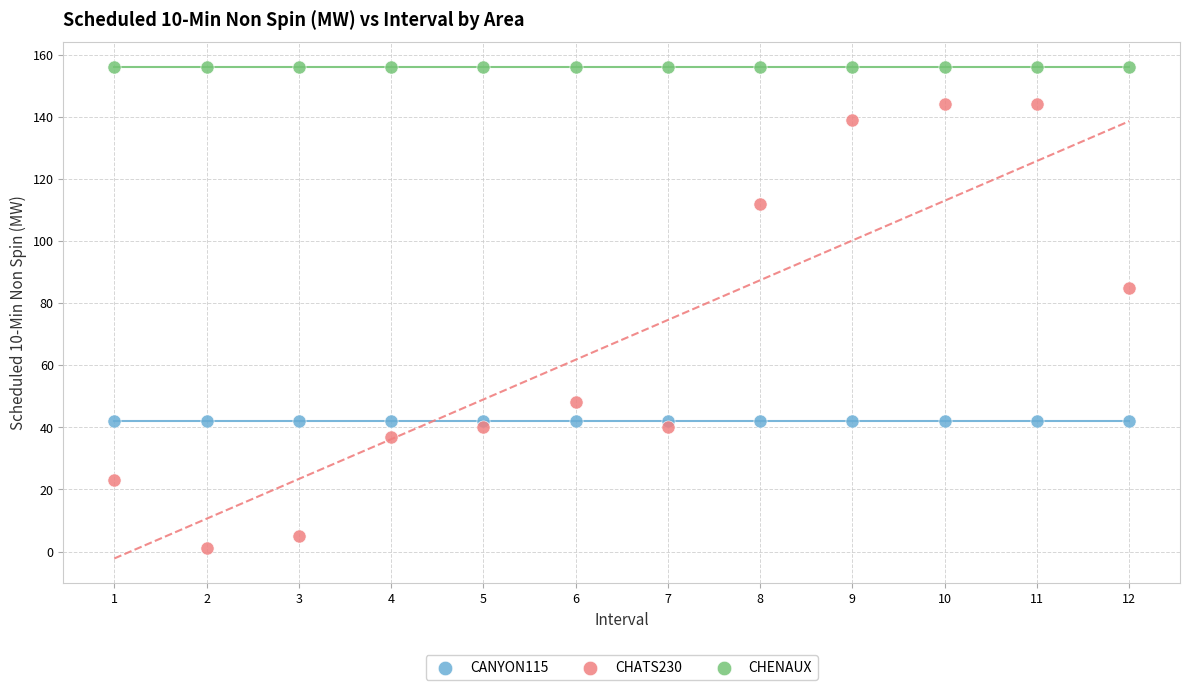

Which series reaches the minimum Y coordinate?

CHATS230